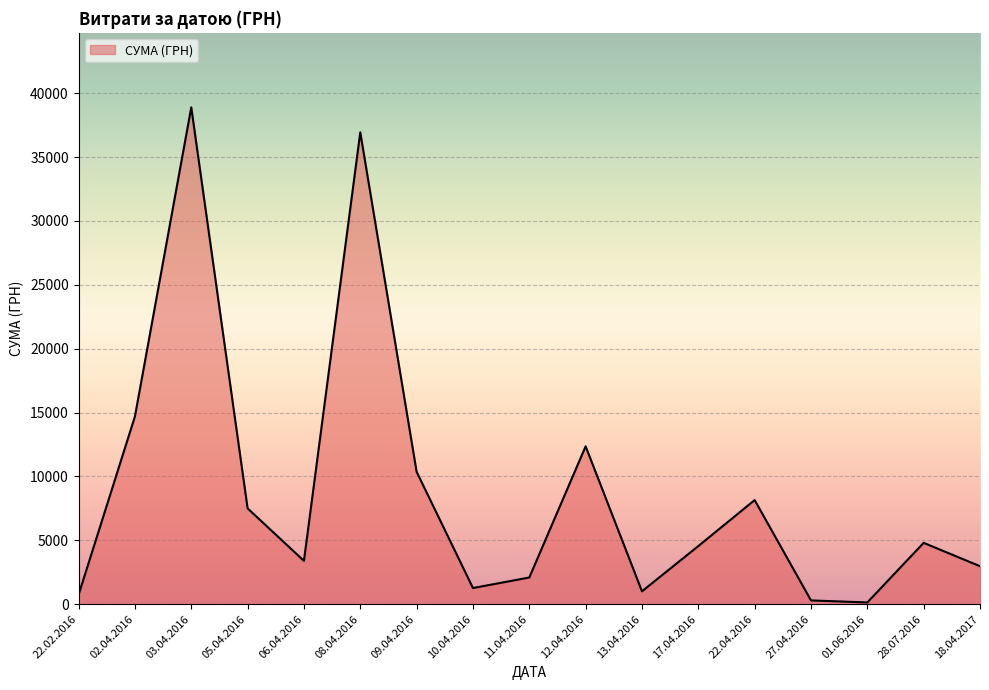

Between 08.04.2016 and 18.04.2017, which is larger?

08.04.2016